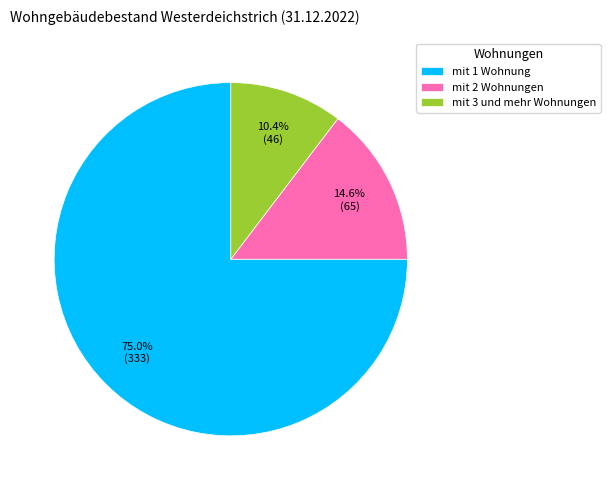

Count the number of slices in the pie.

3